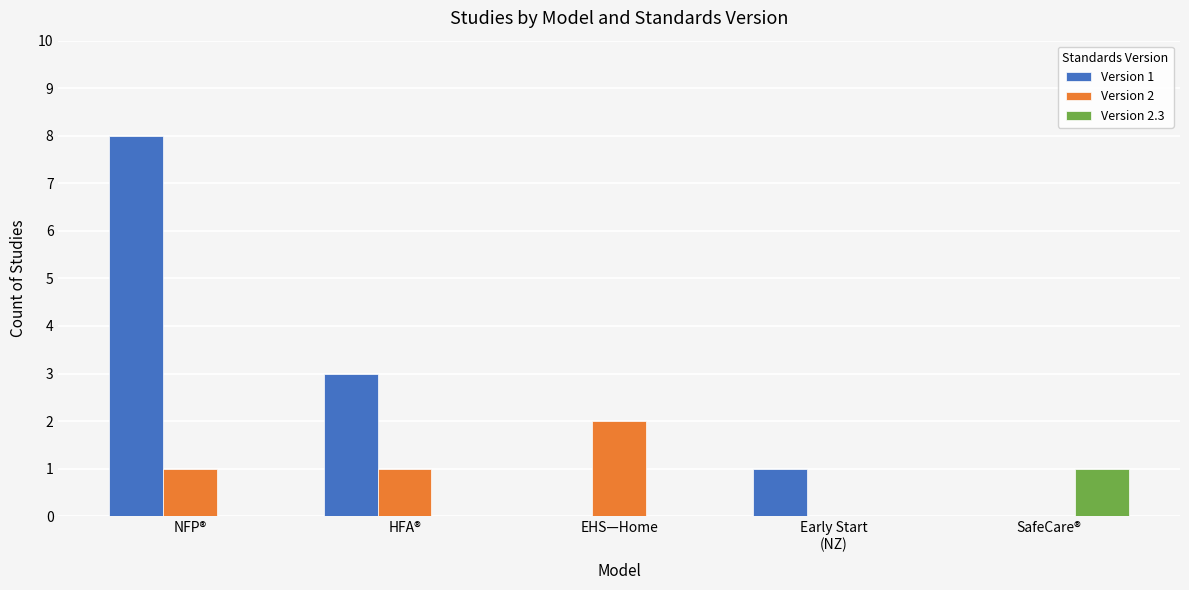

Are the bars horizontal?

No